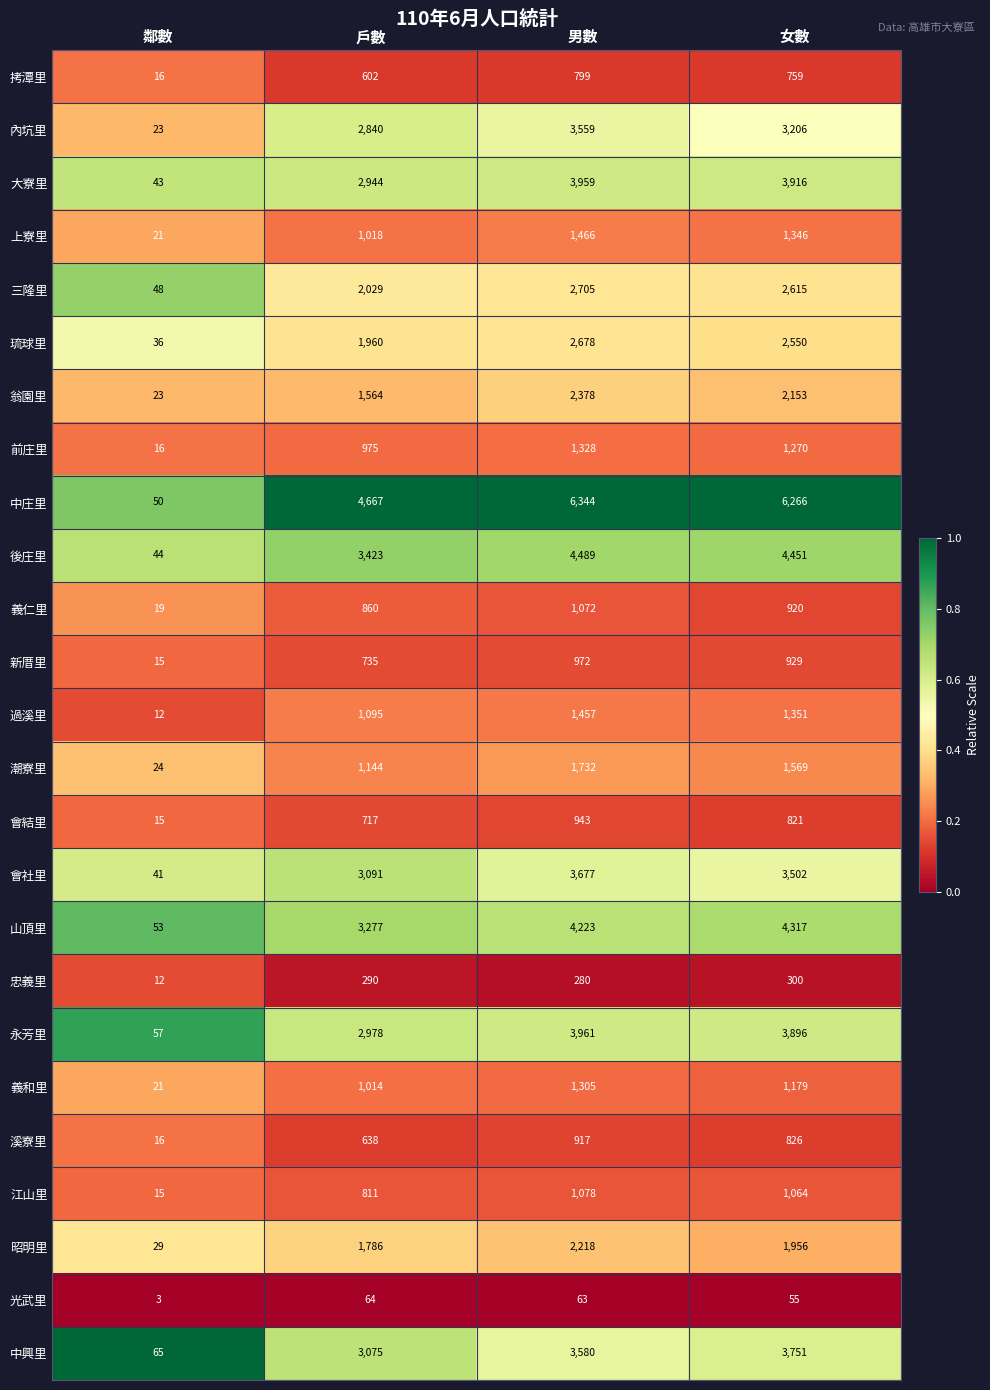

What is the difference between the highest and lowest values at 男數?

6281